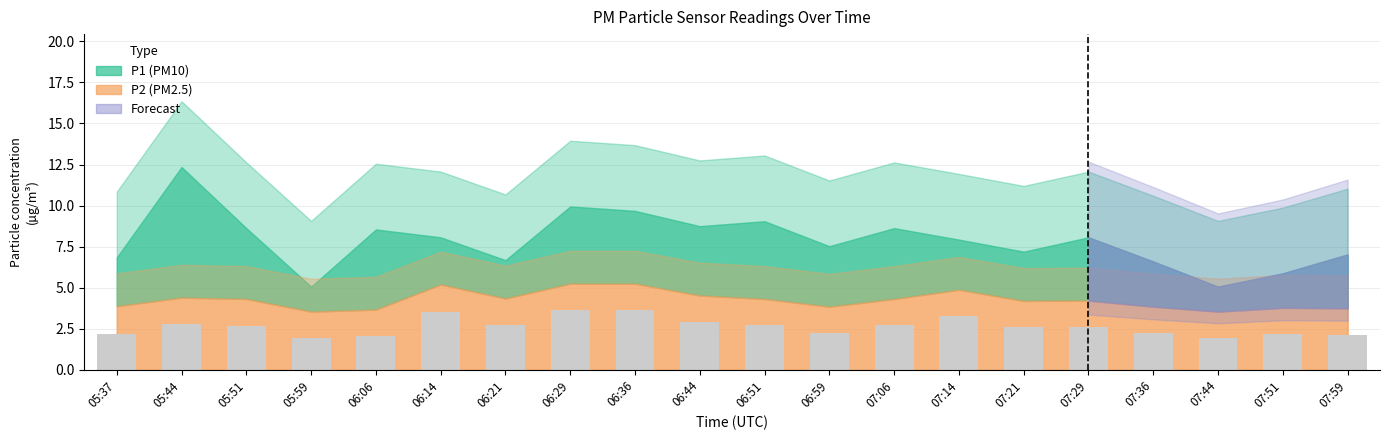

Approximately how many times larger is the value at 06:21 compared to 07:36?

1.2